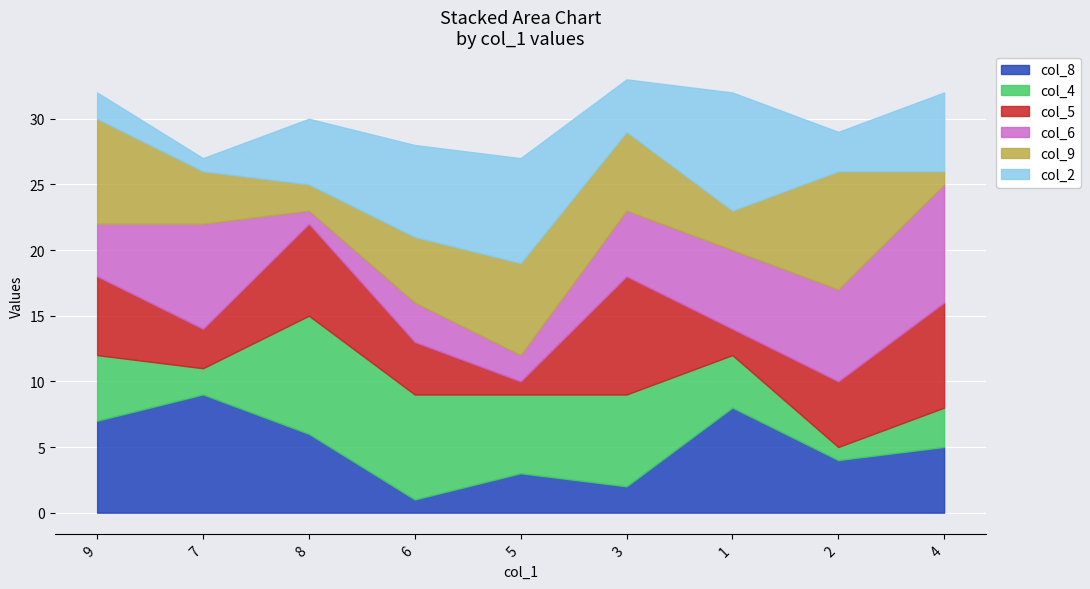

At how many categories does at least one series exceed 6?

9